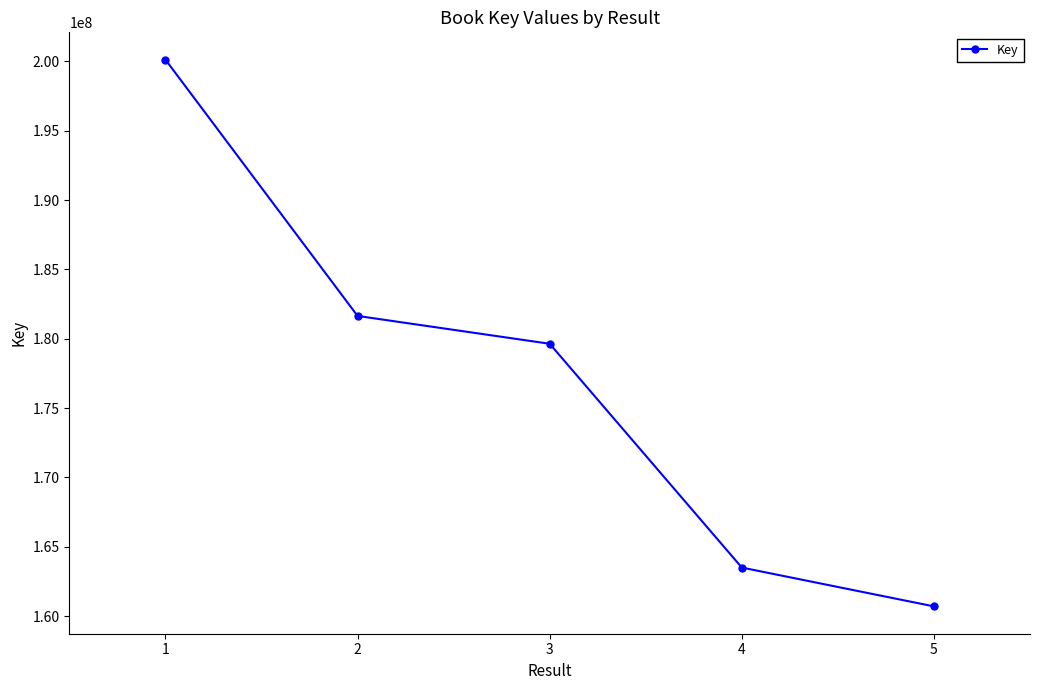

Reading right to left, what are all the values shown in this chart?

5=160695227	4=163494920	3=179635470	2=181642670	1=200124944